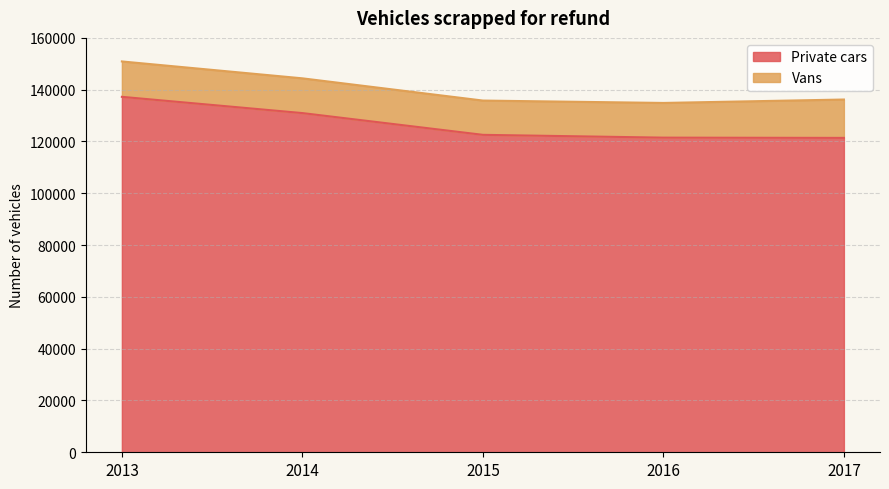

What is the change in value from 2014 to 2015?

-8400